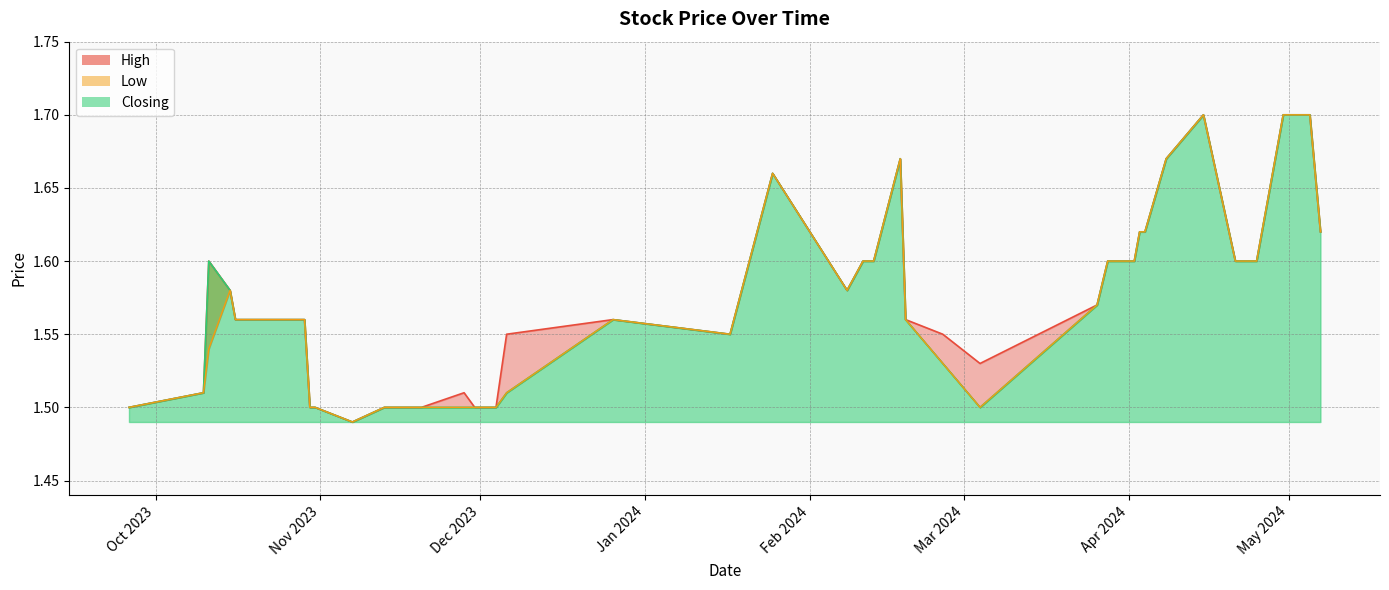

True or false: High has a value of 0.9 at 08/02/2024.

False